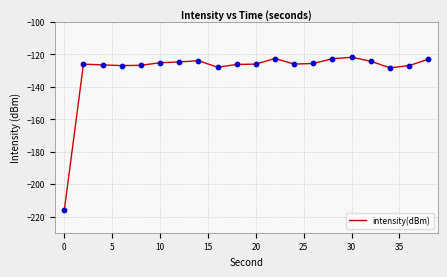

What is the difference between the maximum and minimum values?

94.5